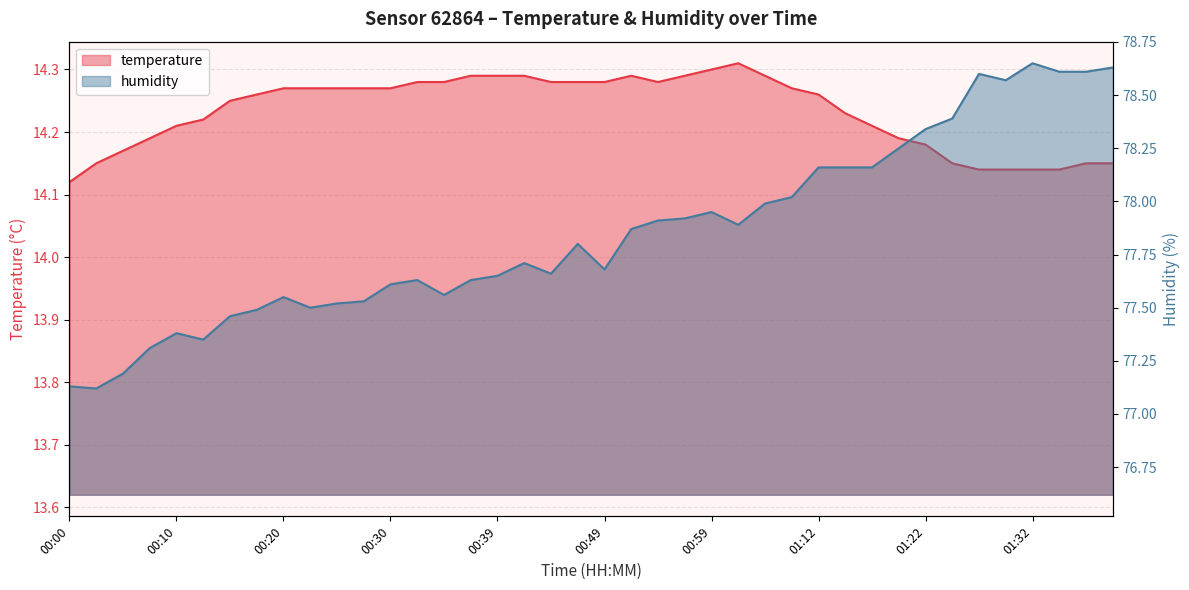

Reading left to right, what are all the values shown in this chart?

temperature: 00:00=14.1	00:03=14.2	00:05=14.2	00:08=14.2	00:10=14.2	00:13=14.2	00:15=14.2	00:18=14.3	00:20=14.3	00:22=14.3	00:25=14.3	00:27=14.3	00:30=14.3	00:32=14.3	00:35=14.3	00:37=14.3	00:39=14.3	00:42=14.3	00:44=14.3	00:47=14.3	00:49=14.3	00:52=14.3	00:54=14.3	00:57=14.3	00:59=14.3	01:01=14.3	01:04=14.3	01:09=14.3	01:12=14.3	01:14=14.2	01:17=14.2	01:20=14.2	01:22=14.2	01:24=14.2	01:27=14.1	01:29=14.1	01:32=14.1	01:34=14.1	01:37=14.2	01:39=14.2
humidity: 00:00=77.1	00:03=77.1	00:05=77.2	00:08=77.3	00:10=77.4	00:13=77.3	00:15=77.5	00:18=77.5	00:20=77.5	00:22=77.5	00:25=77.5	00:27=77.5	00:30=77.6	00:32=77.6	00:35=77.6	00:37=77.6	00:39=77.7	00:42=77.7	00:44=77.7	00:47=77.8	00:49=77.7	00:52=77.9	00:54=77.9	00:57=77.9	00:59=78.0	01:01=77.9	01:04=78.0	01:09=78.0	01:12=78.2	01:14=78.2	01:17=78.2	01:20=78.2	01:22=78.3	01:24=78.4	01:27=78.6	01:29=78.6	01:32=78.7	01:34=78.6	01:37=78.6	01:39=78.6